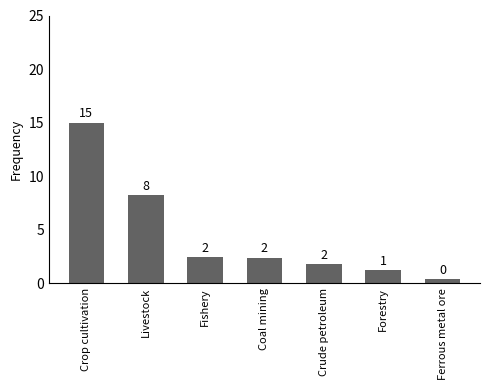

What is the difference between the maximum and second lowest values?

13.8